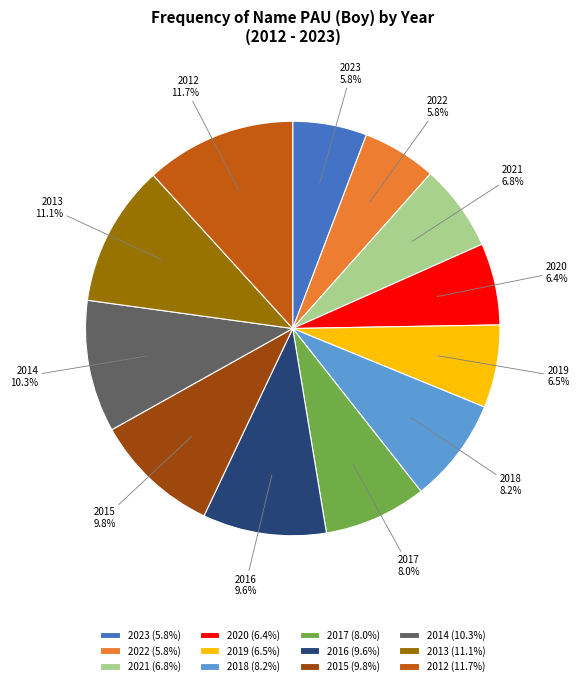

To the nearest percent, what is the difference between the 2013 and 2015 slice percentages?

1%